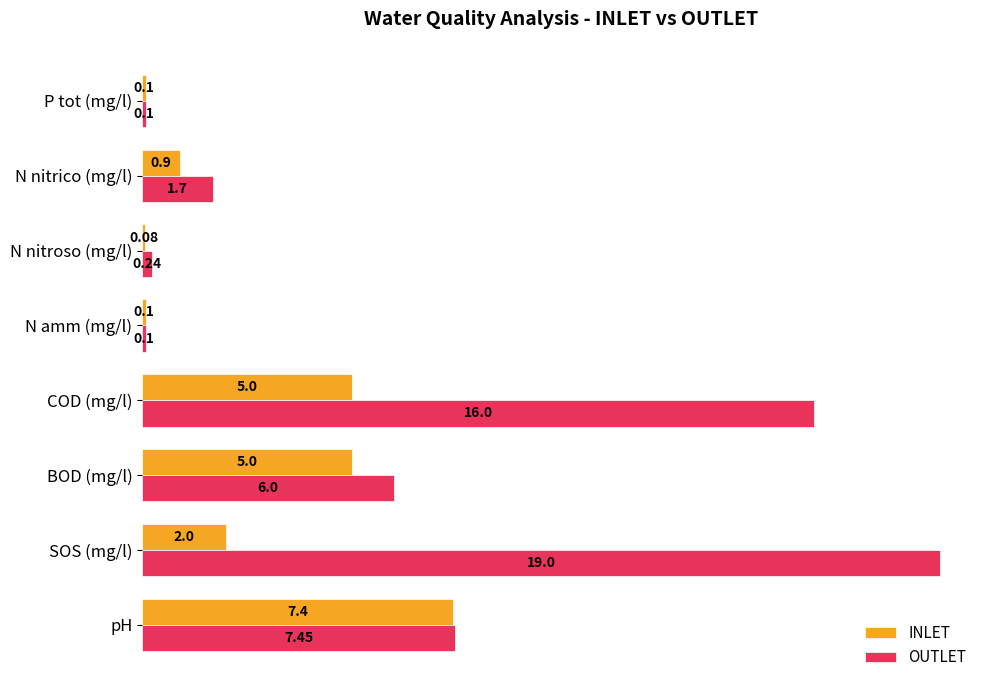

List the series in order of their peak value, highest first.

OUTLET, INLET